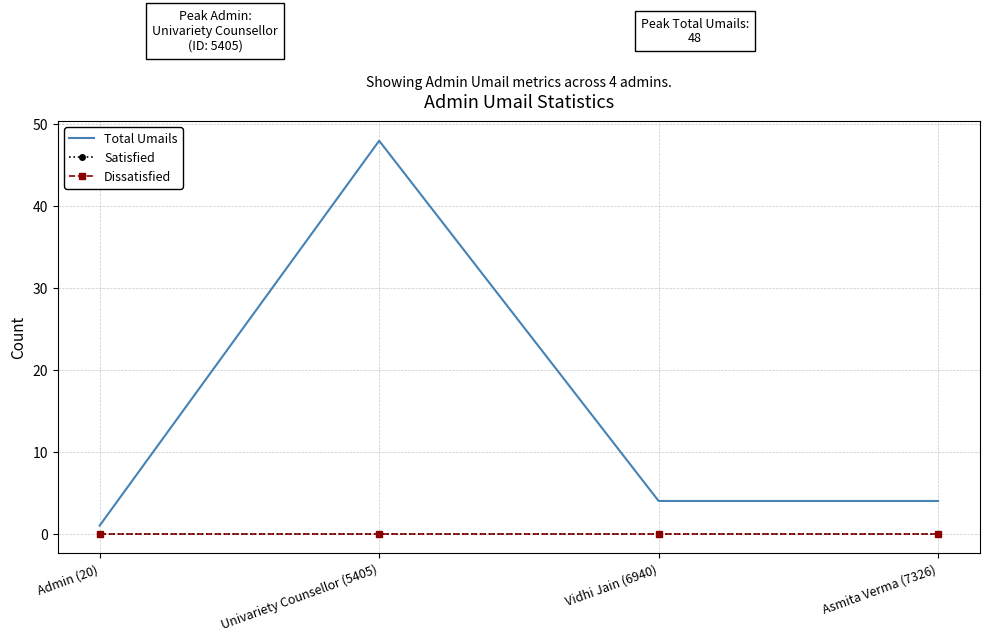

True or false: Satisfied has a value of 0 at Asmita Verma (7326).

True